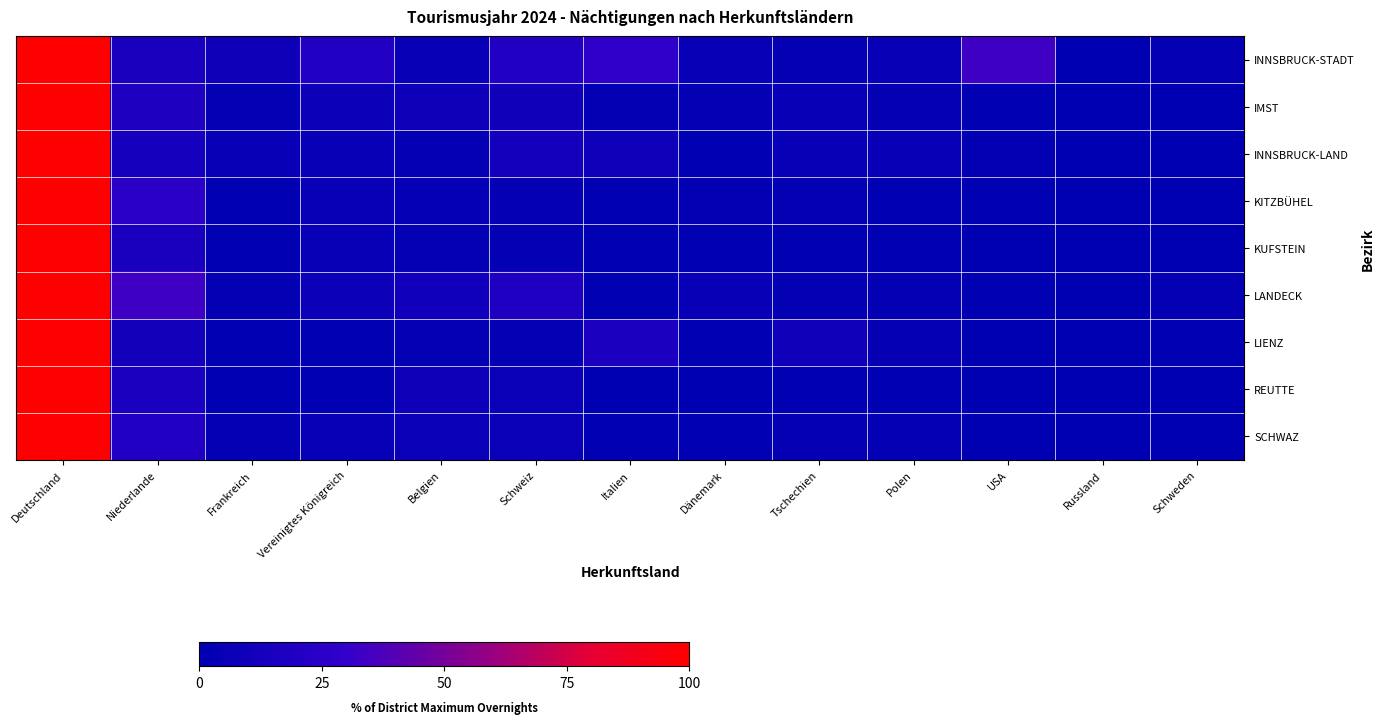

Which series changed the most between Vereinigtes Königreich and Tschechien?

INNSBRUCK-STADT